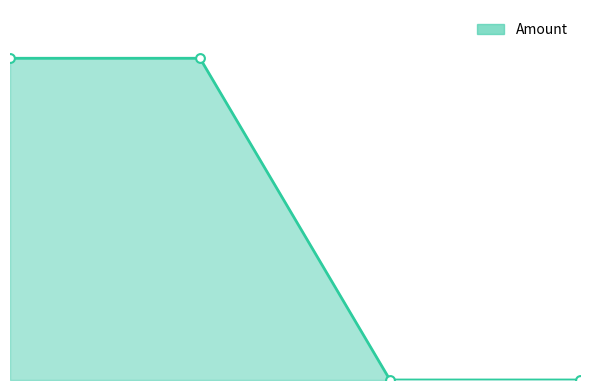

Is this an area chart (filled region under the line)?

Yes